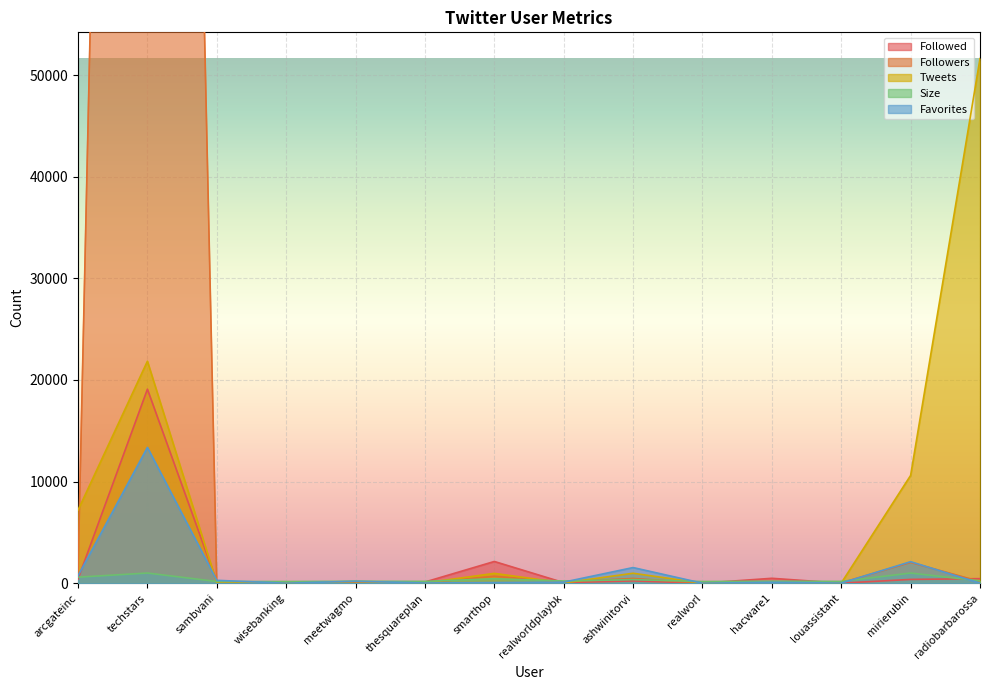

True or false: Size has more than 2 interior local peaks.

True